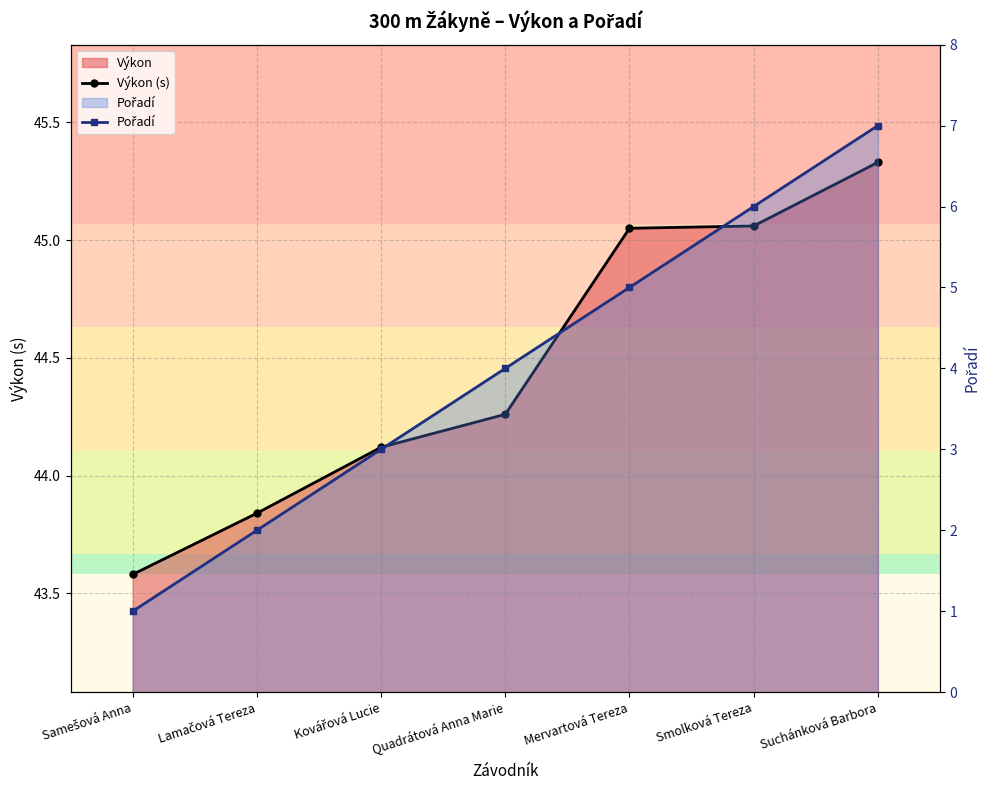

Rank the series by their average value, from highest to lowest.

Výkon (s), Pořadí